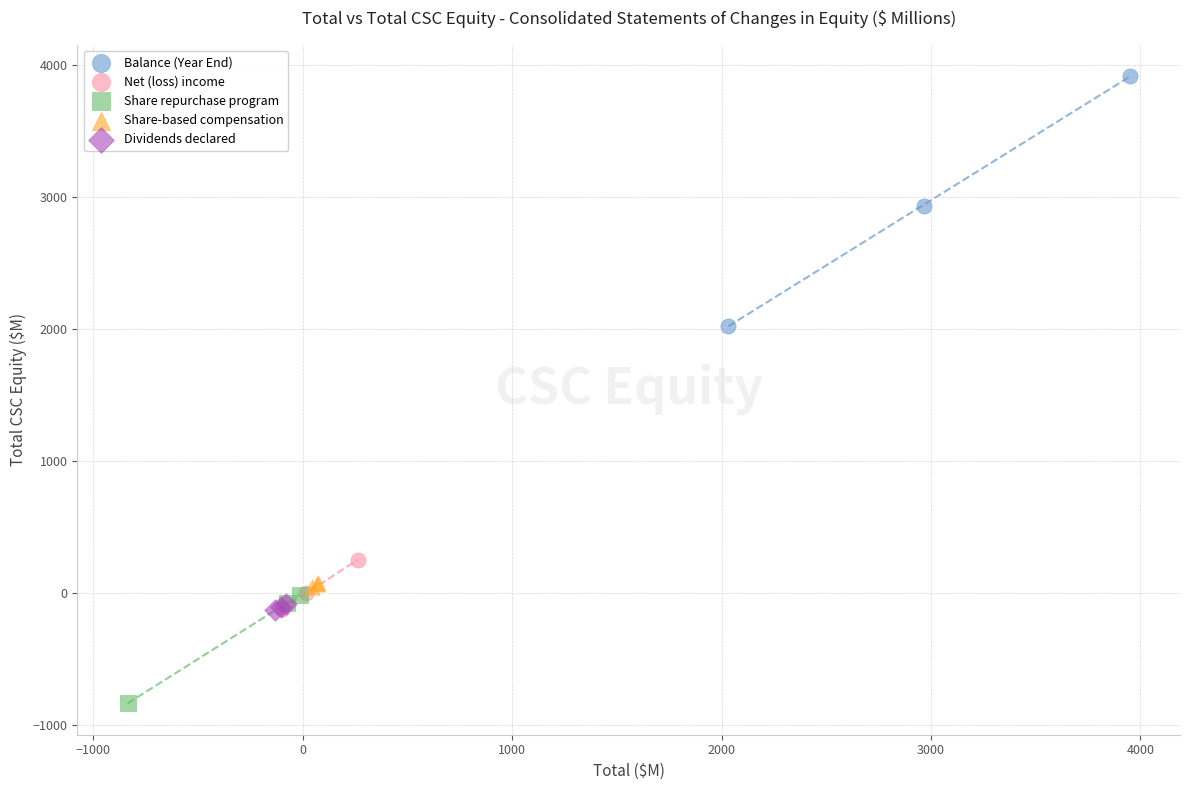

Which series contains the lowest Y value?

Share repurchase program